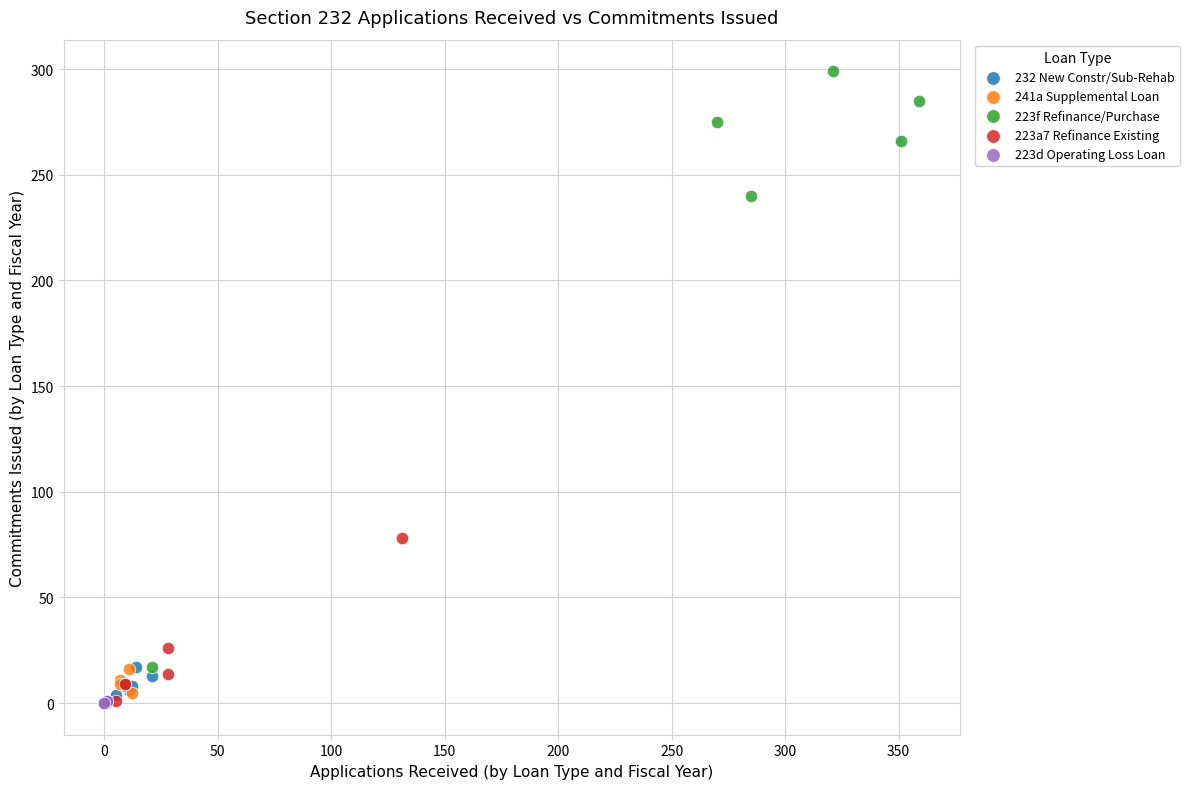

Which series has the largest Y range (max minus min)?

223f Refinance/Purchase